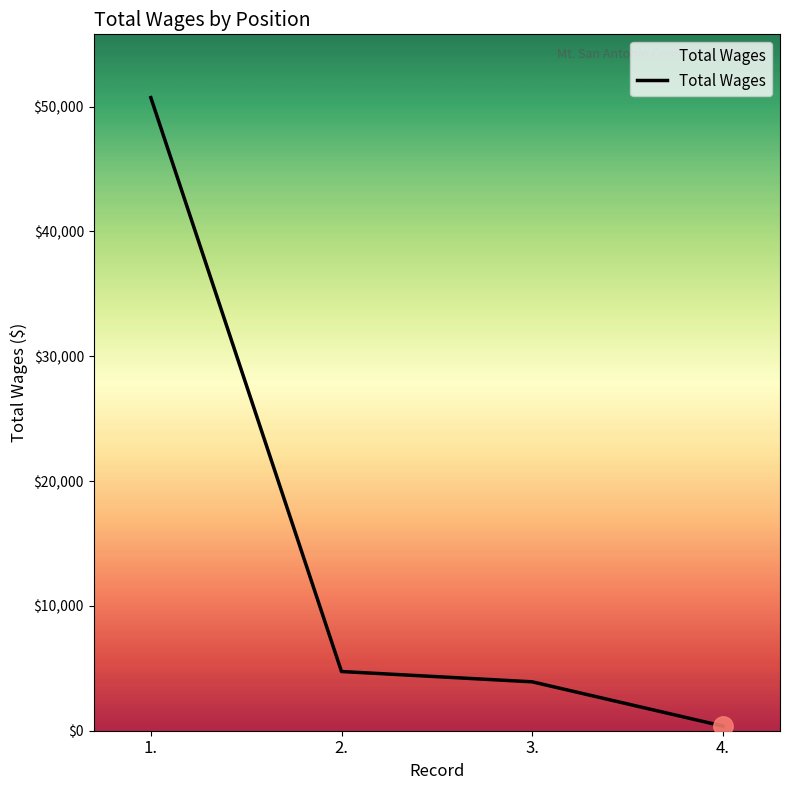

List the labels in order of value, largest first.

1., 2., 3., 4.